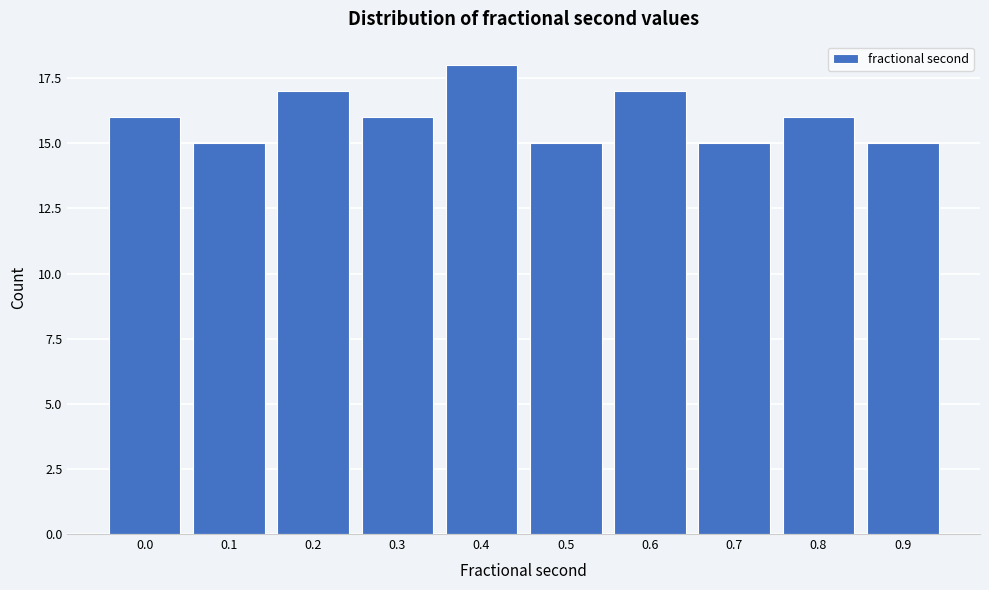

Reading right to left, extract all data points from this chart.

0.9=15	0.8=16	0.7=15	0.6=17	0.5=15	0.4=18	0.3=16	0.2=17	0.1=15	0.0=16